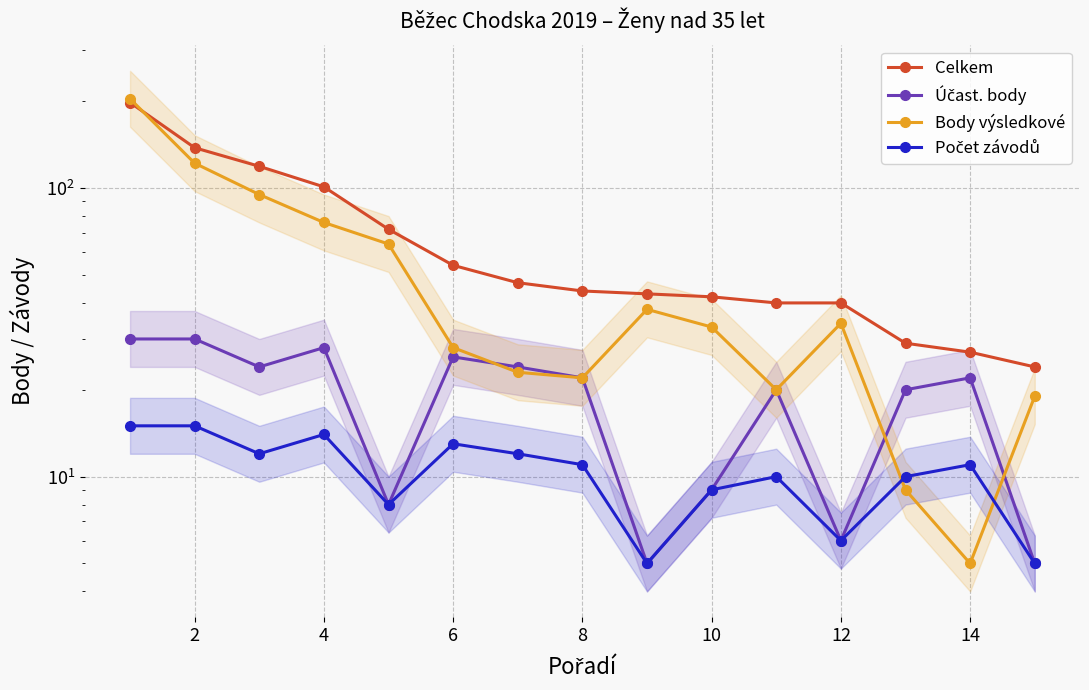

Is this an area chart (filled region under the line)?

No